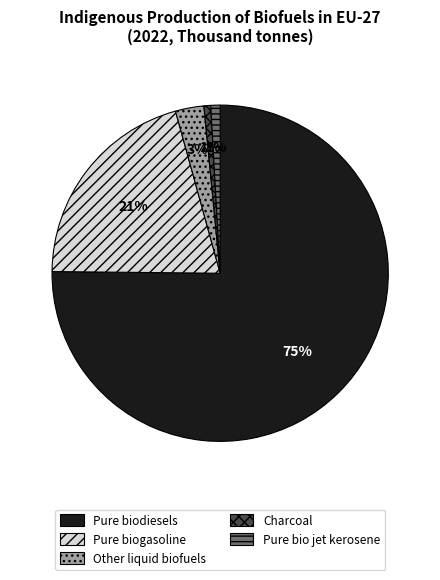

What is the largest slice in the pie chart?

Pure biodiesels